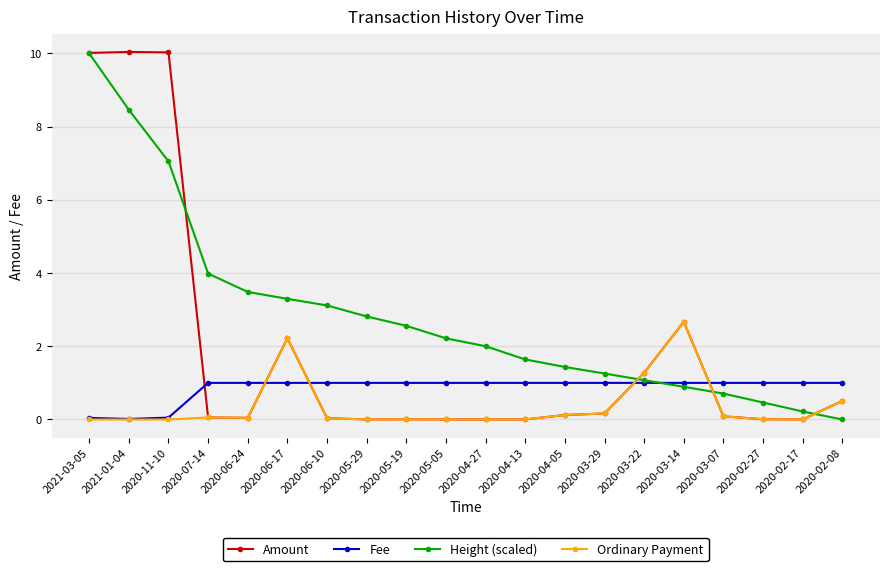

At which category is the sum across all series the highest?

2021-03-05